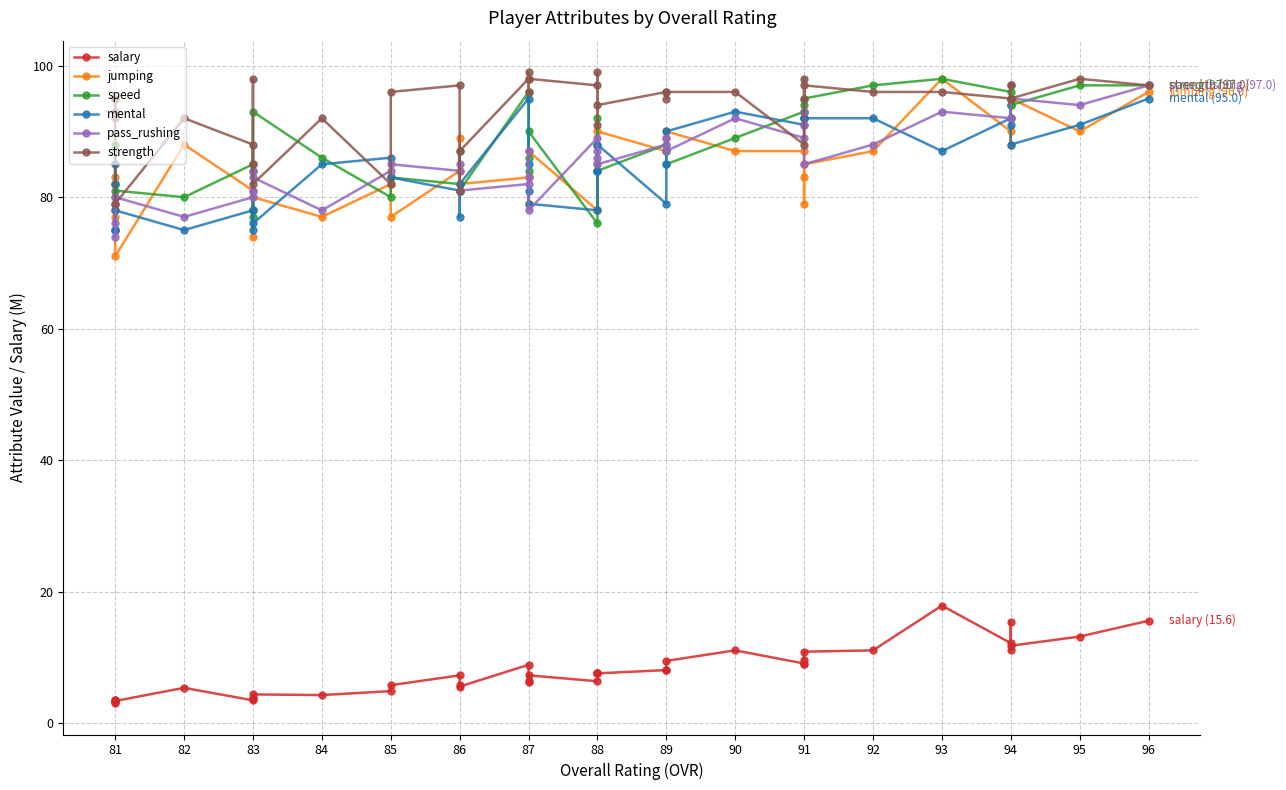

The speed series shows 26.3 at 95. True or false?

False